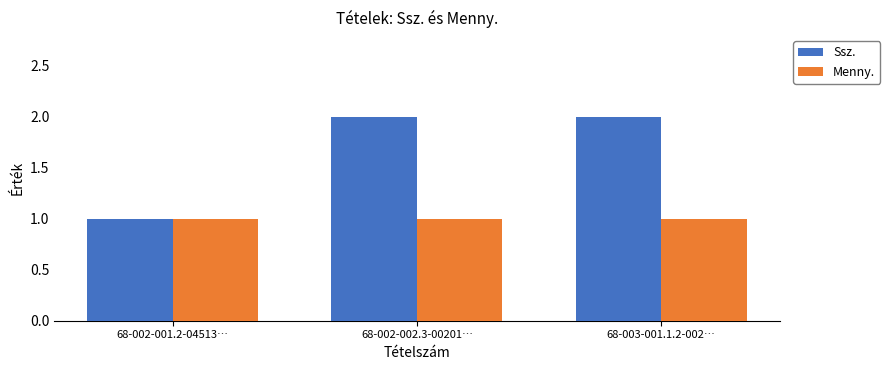

List the series in order of their overall mean, lowest first.

Menny., Ssz.